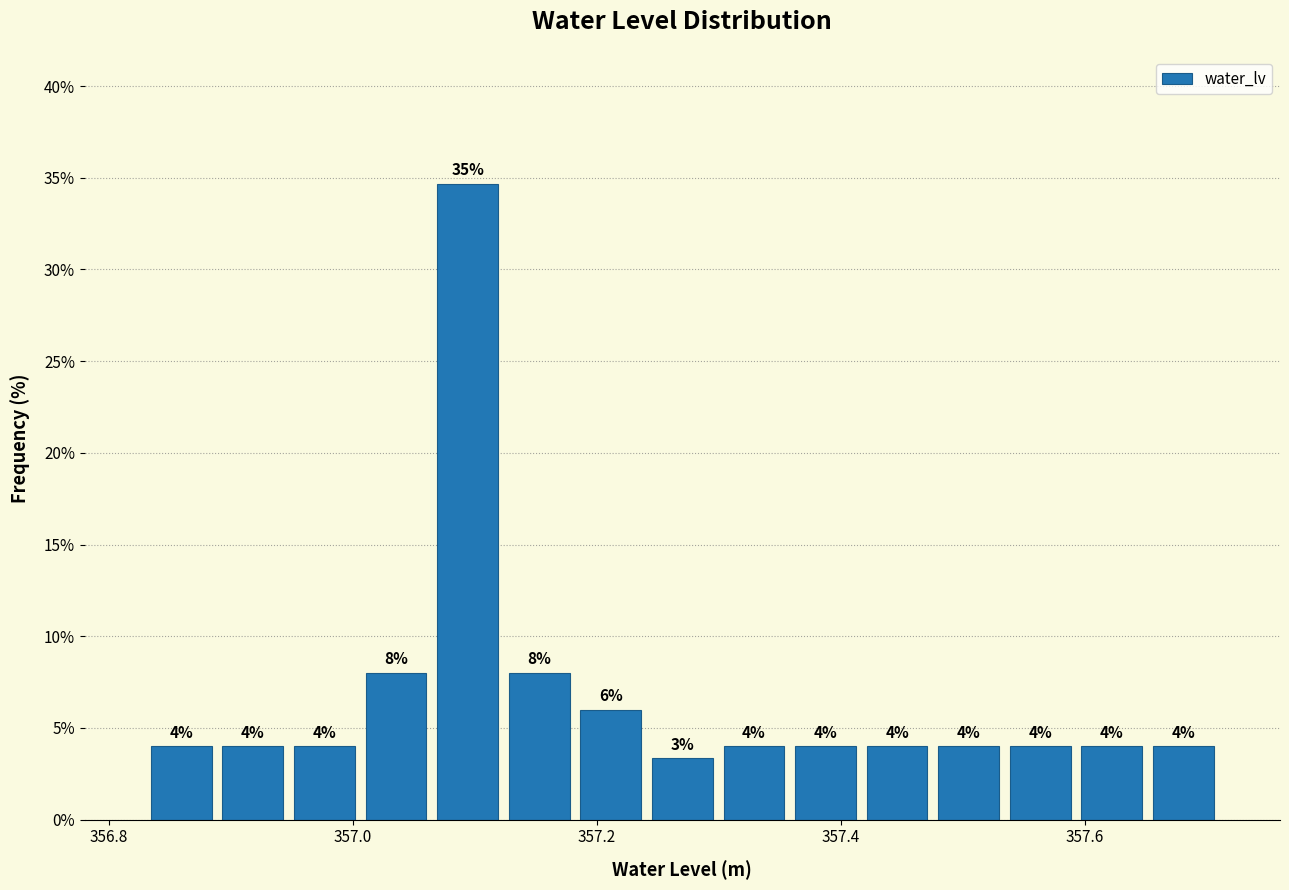

Around what value on the x-axis is the tallest bar? Give the approximate position of its centre, as read against the axis.

357.10